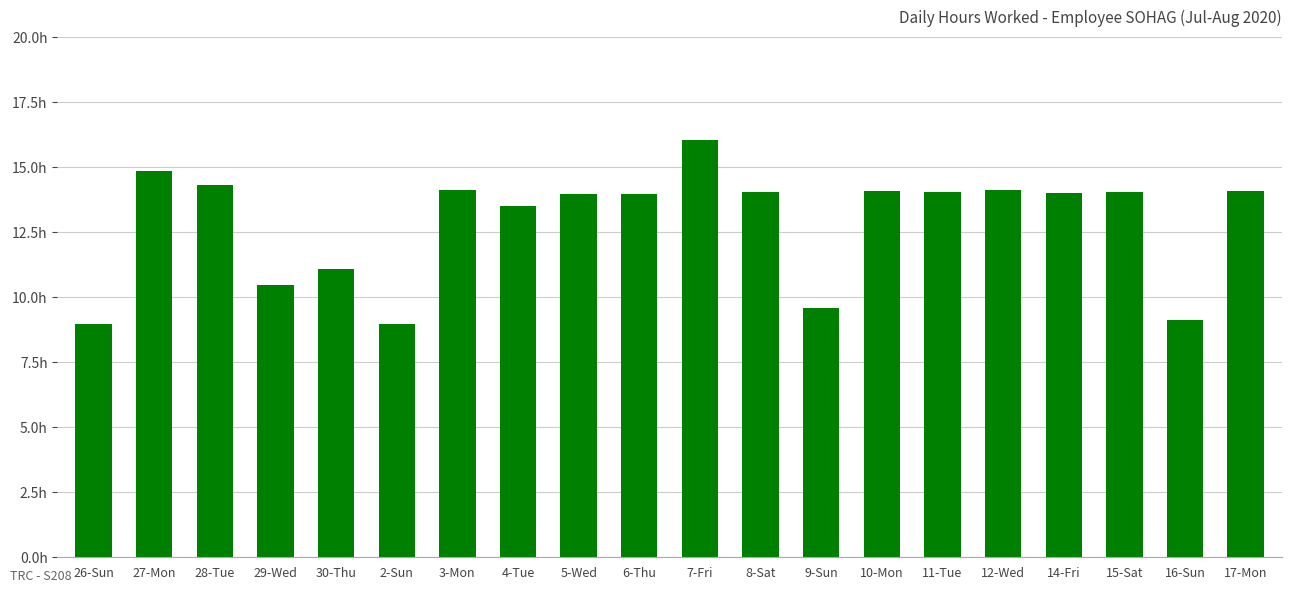

What is the smallest value displayed?

9.0